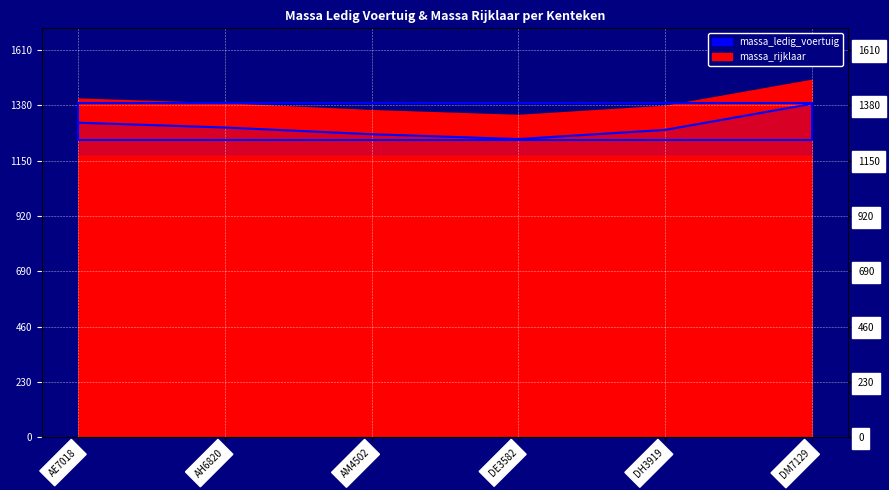

Reading left to right, what are all the values shown in this chart?

1308	1288	1260	1240	1278	1386